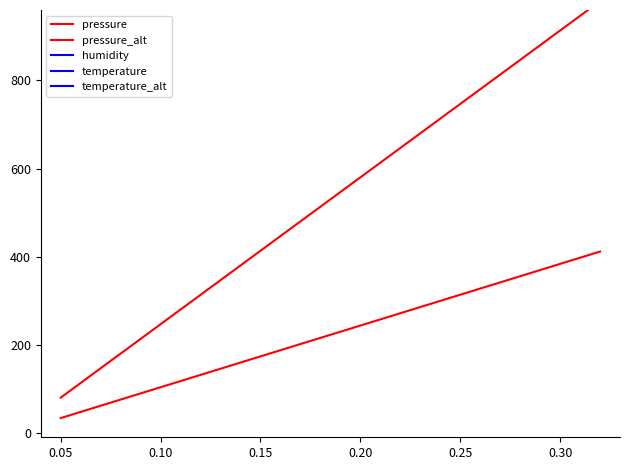

True or false: pressure has more than 0 interior local peaks.

False